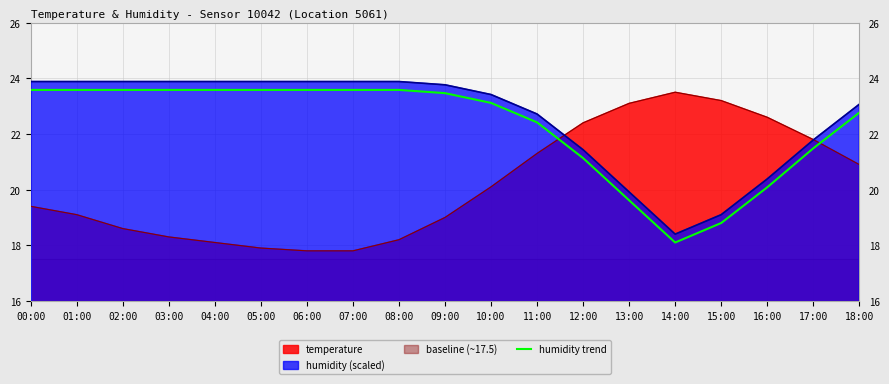

List the labels in order of value, smallest first.

14:00, 15:00, 13:00, 16:00, 12:00, 17:00, 11:00, 18:00, 10:00, 09:00, 00:00, 01:00, 02:00, 03:00, 04:00, 05:00, 06:00, 07:00, 08:00